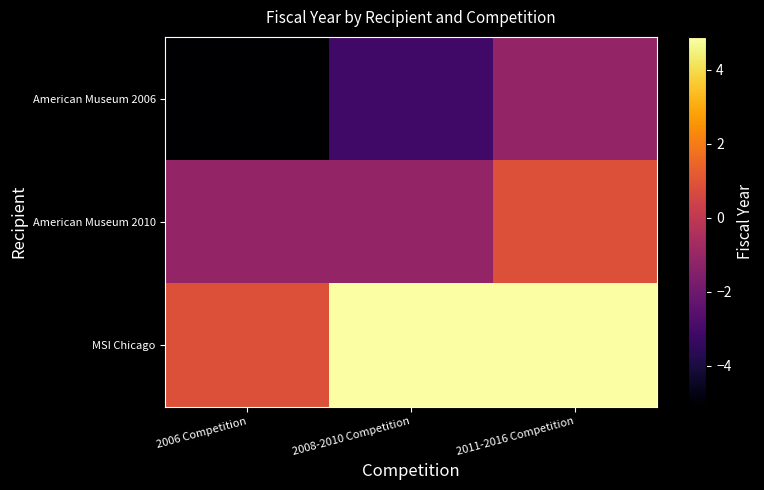

Which series has the largest range (max minus min)?

American Museum 2006